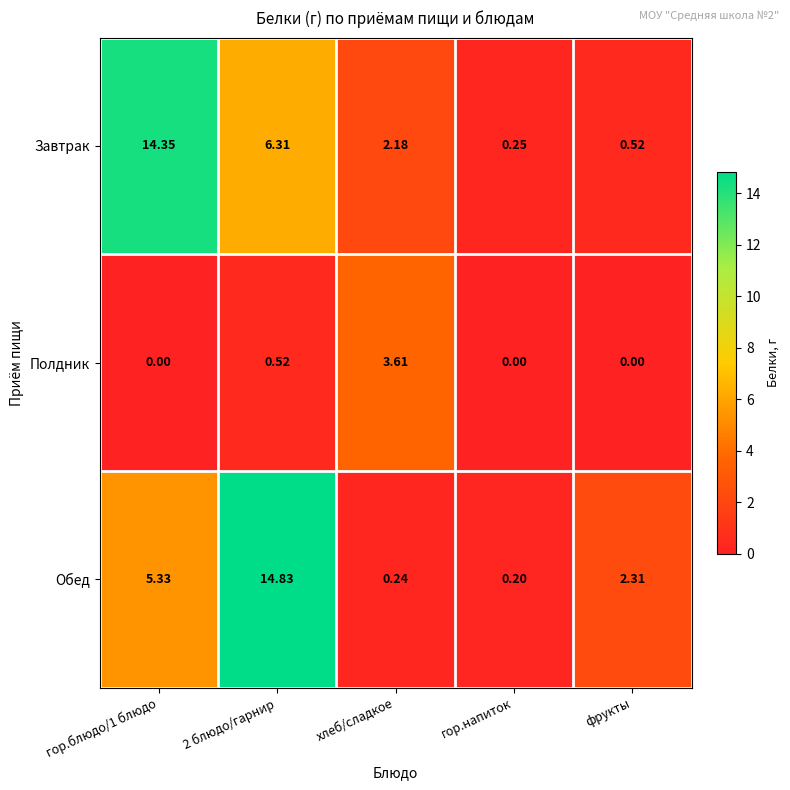

What is the spread (max minus min) of values at 2 блюдо/гарнир?

14.3